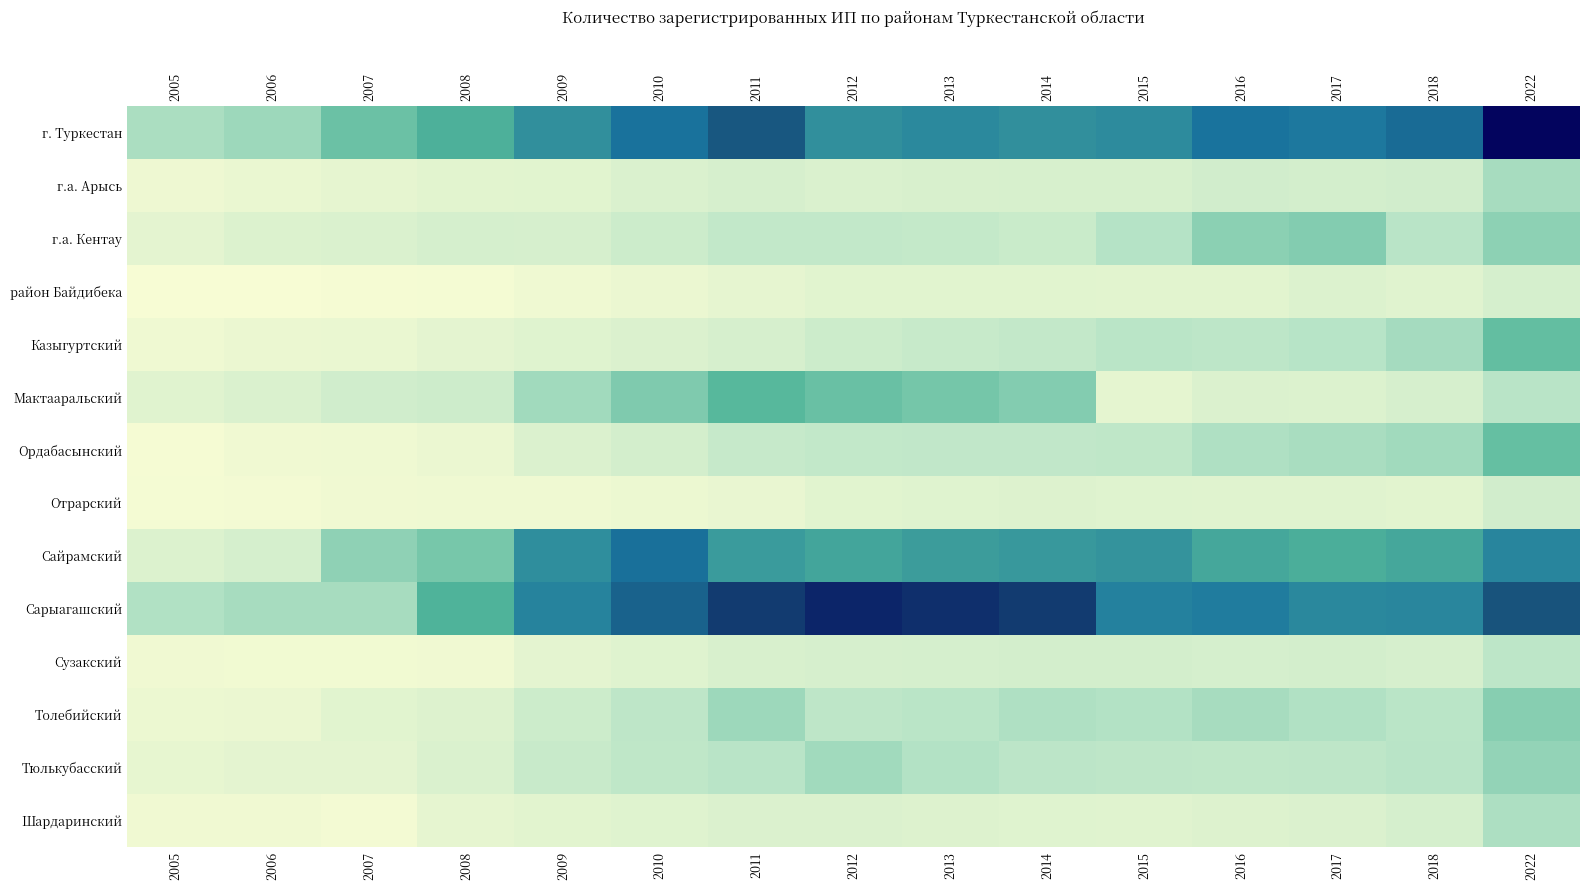

What is the difference between the maximum and minimum values in the Отрарский series?

1790